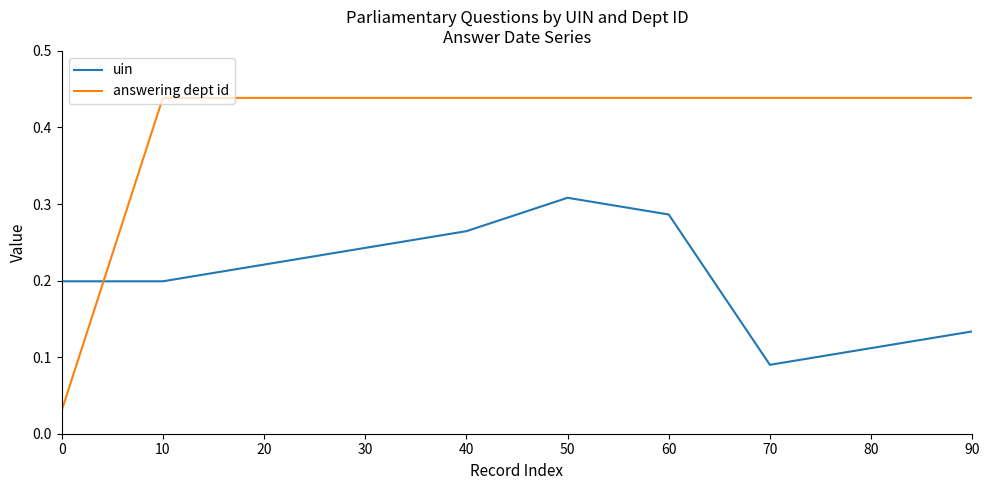

Which category has the lowest value in the uin series?

70